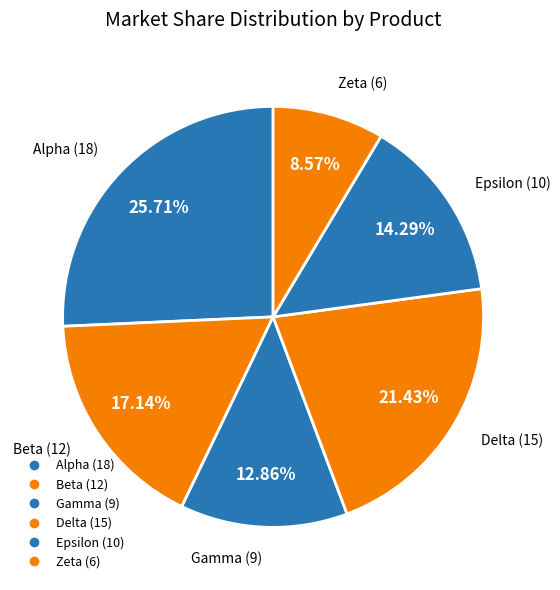

What percentage is the Alpha slice, to the nearest percent?

26%